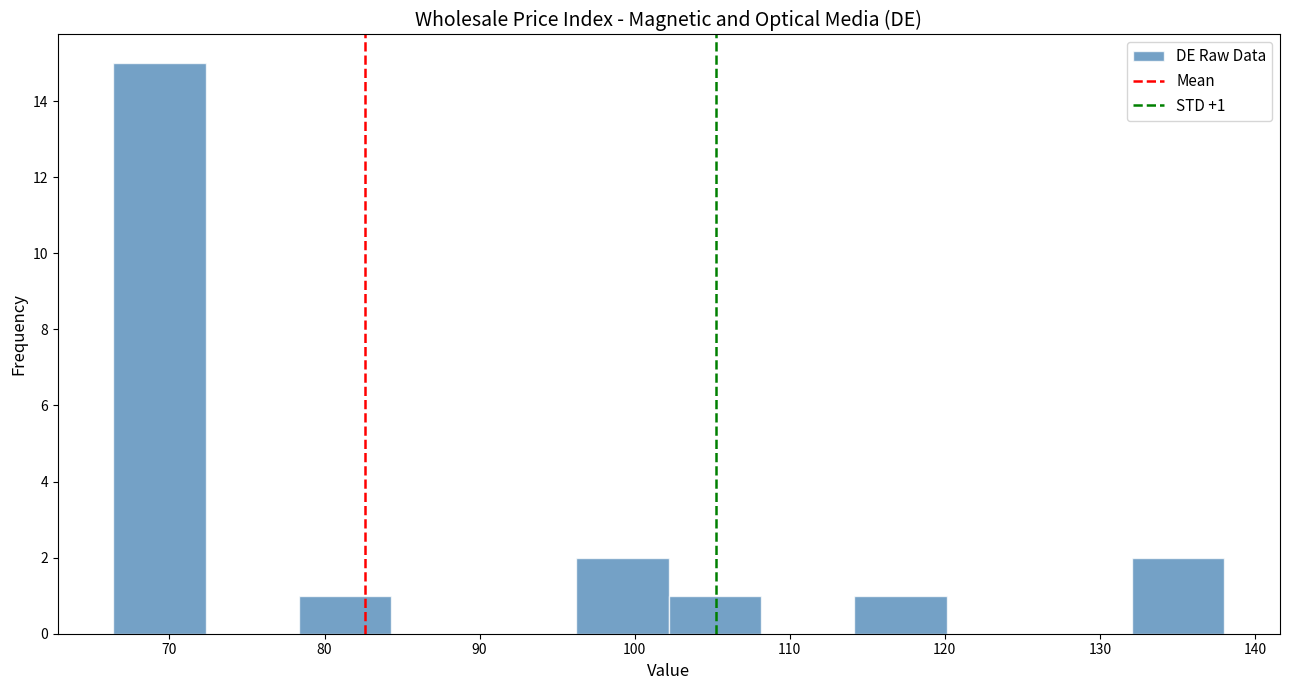

Over which range of the x-axis is the bar tallest?

66 to 72